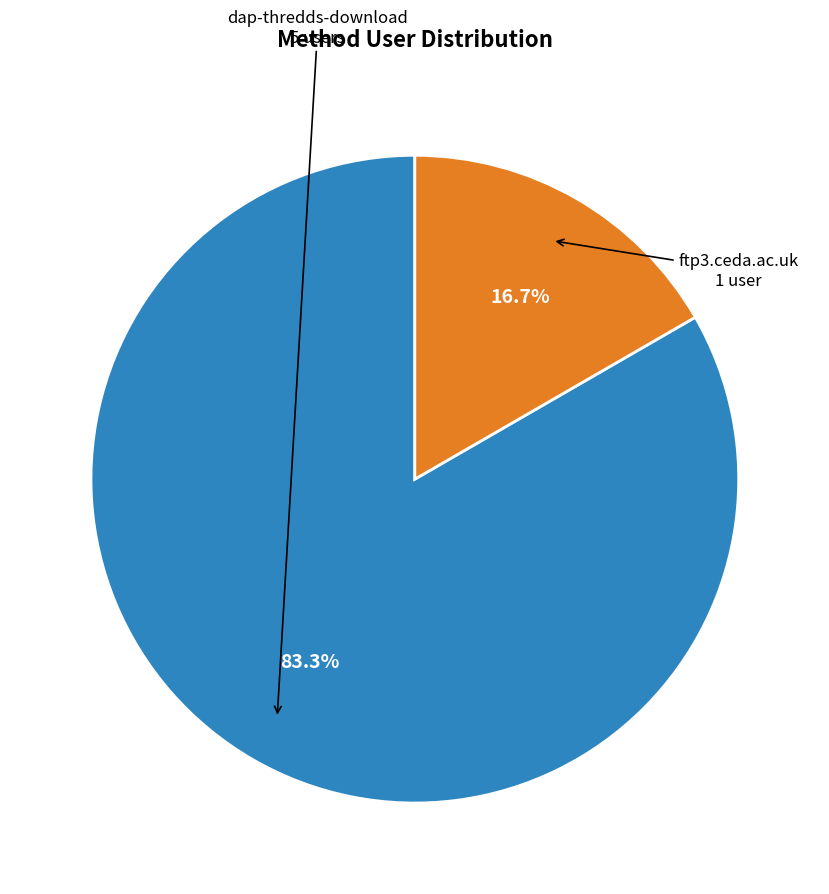

Is there any slice that represents more than half of the pie?

Yes